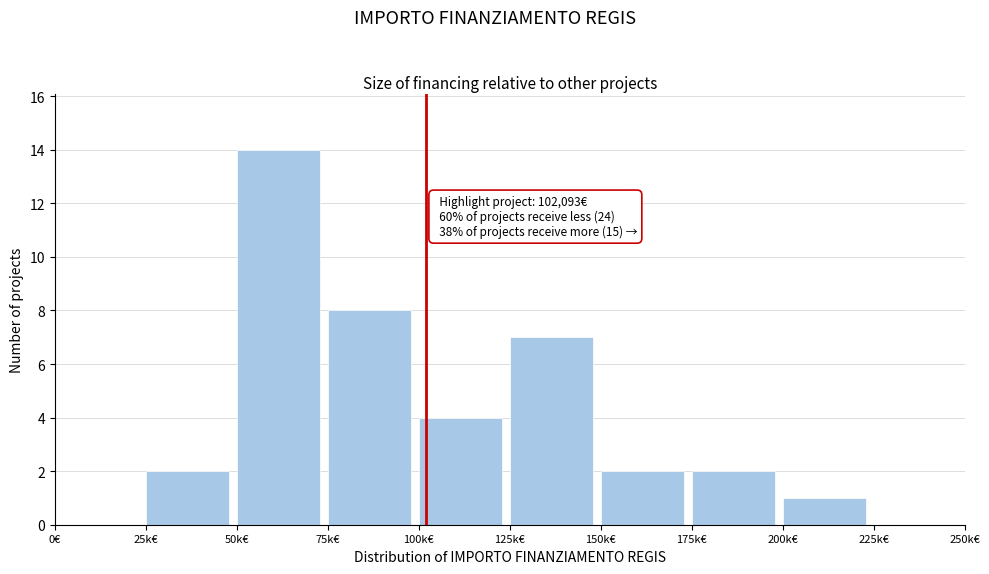

Reading left to right, transcribe all the data shown in this chart.

0€=0	25k€=2	50k€=14	75k€=8	100k€=4	125k€=7	150k€=2	175k€=2	200k€=1	225k€=0